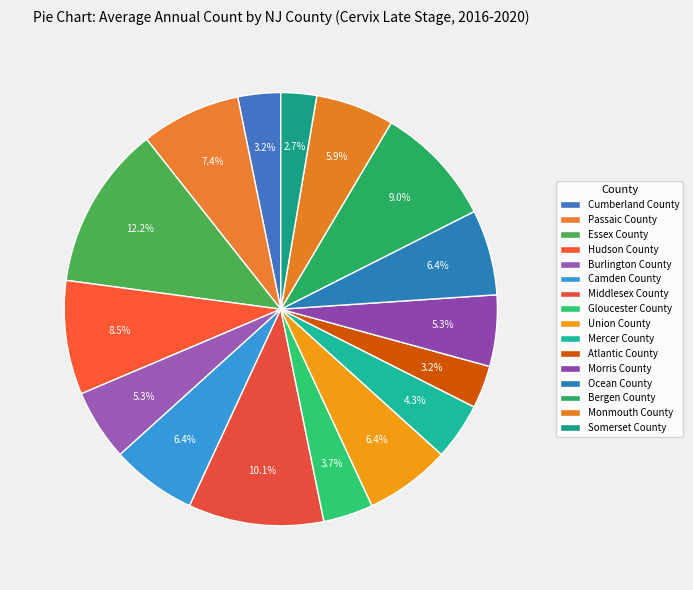

How many segments does this pie chart have?

16